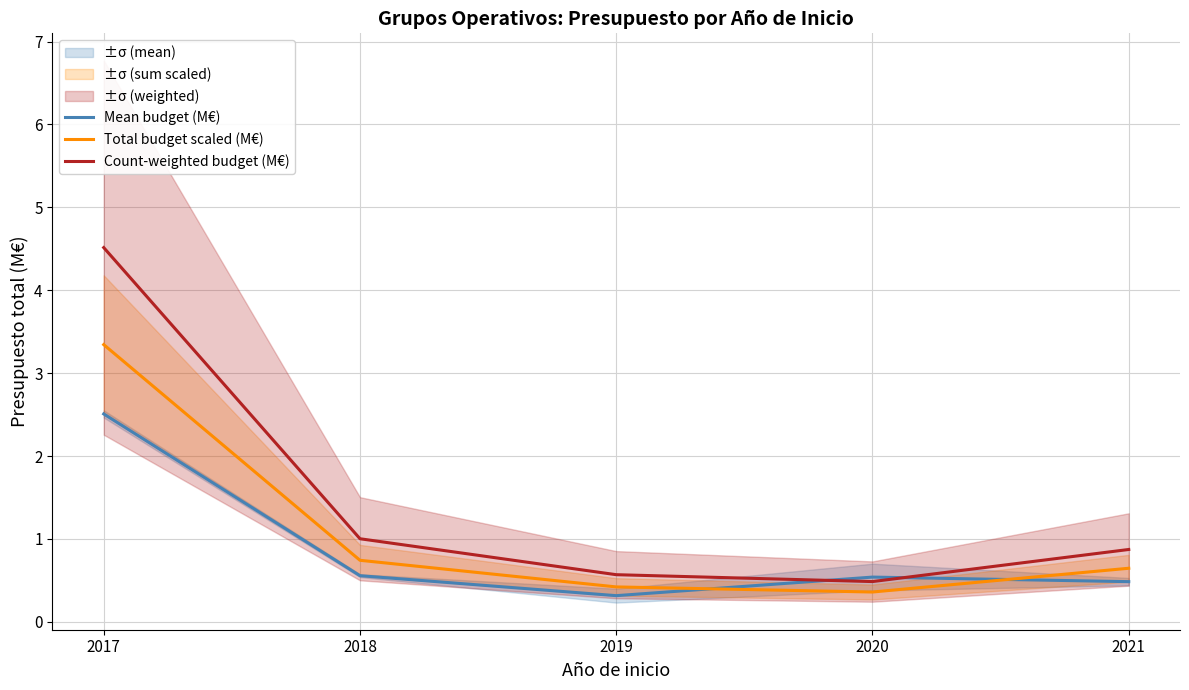

What is the value of the Count-weighted budget (M€) point at the 2nd from the left?

1.0